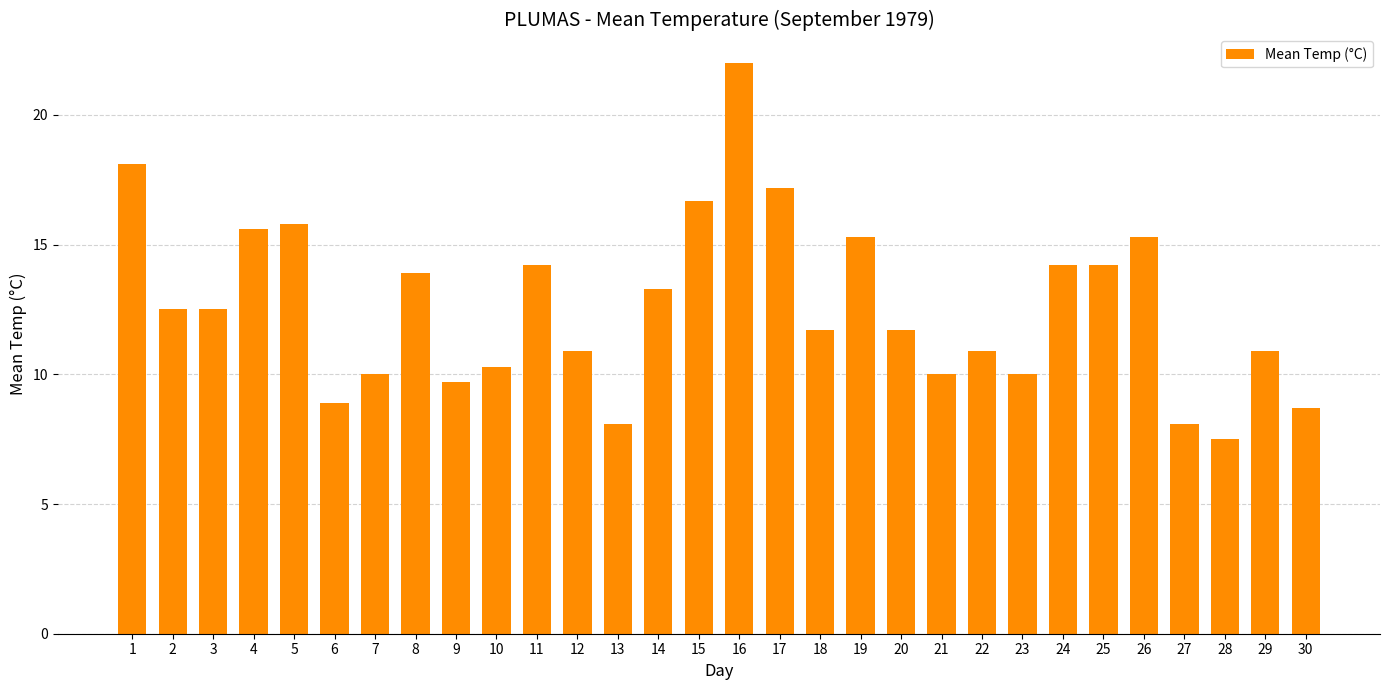

What is the value of the 4th bar from the left?

15.6